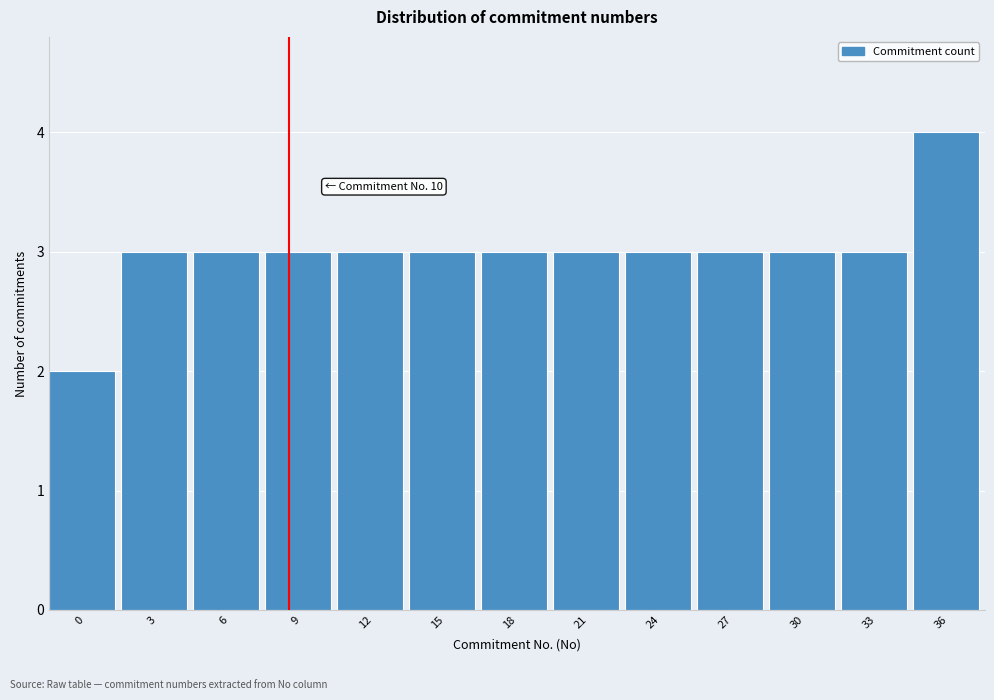

Reading right to left, what are all the values shown in this chart?

36=4	33=3	30=3	27=3	24=3	21=3	18=3	15=3	12=3	9=3	6=3	3=3	0=2